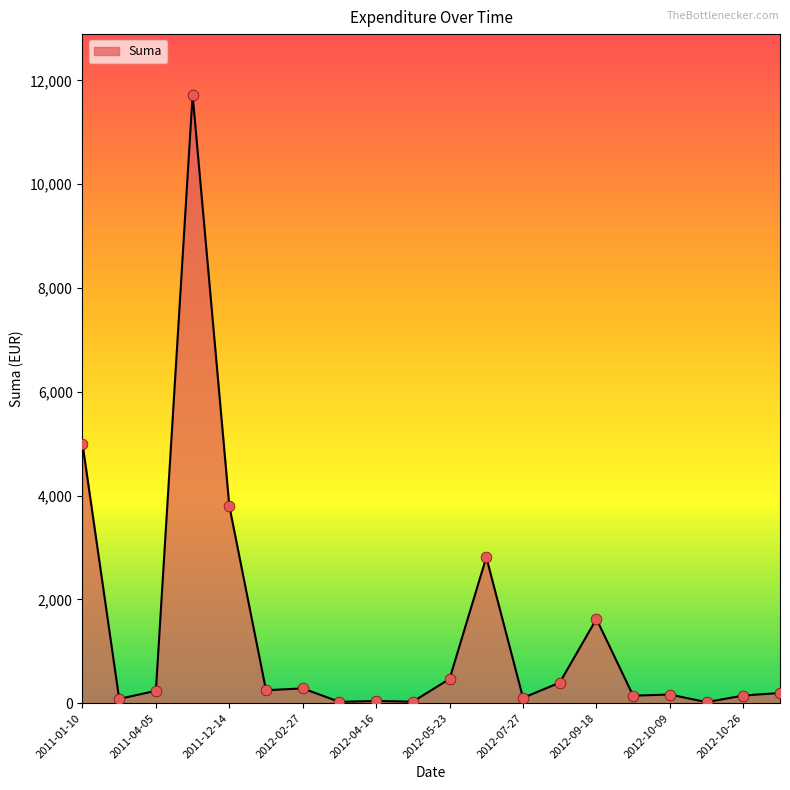

What is the difference between the maximum and minimum values?

11701.6